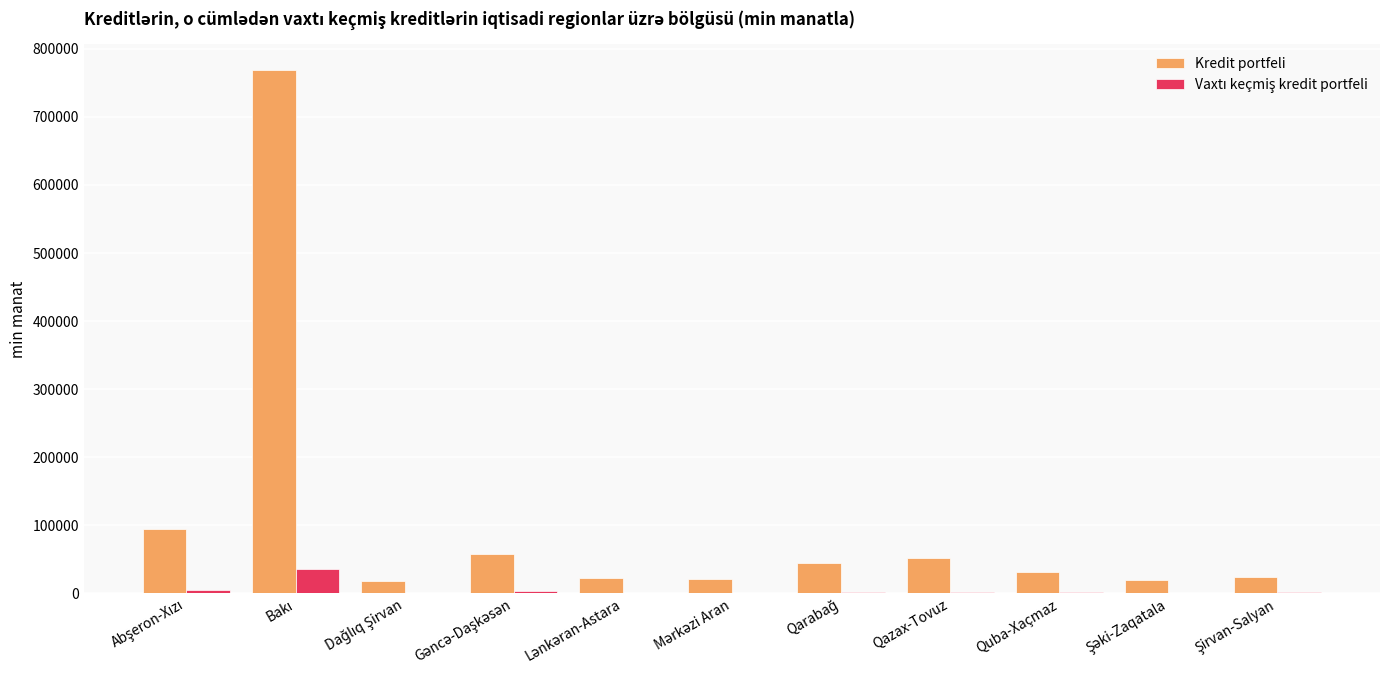

How many categories are shown in the chart?

11